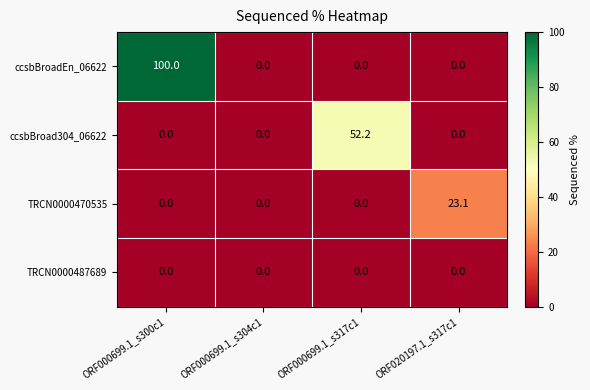

What is the total value across all series at ORF020197.1_s317c1?

23.1